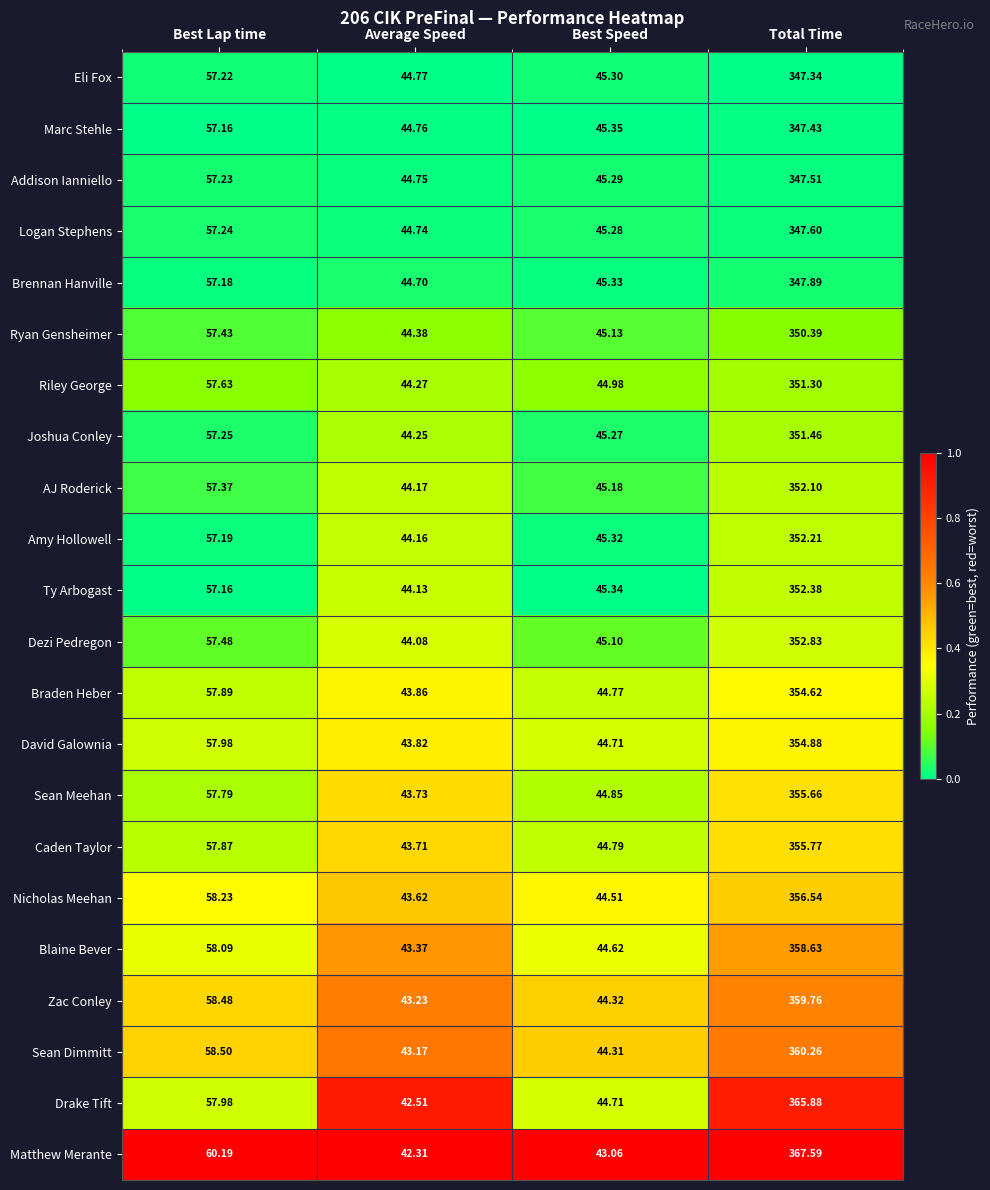

Which series has the largest range (max minus min)?

Matthew Merante